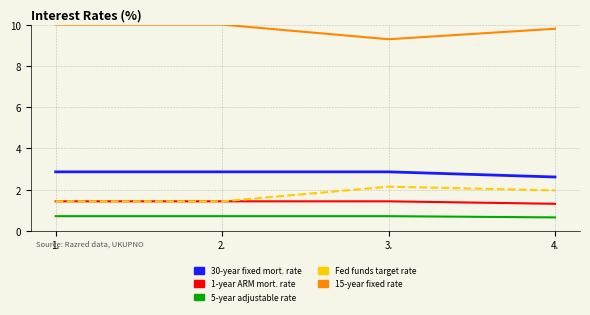

List the series in order of their peak value, lowest first.

5-year adjustable rate, 1-year ARM mort. rate, Fed funds target rate, 30-year fixed mort. rate, 15-year fixed rate